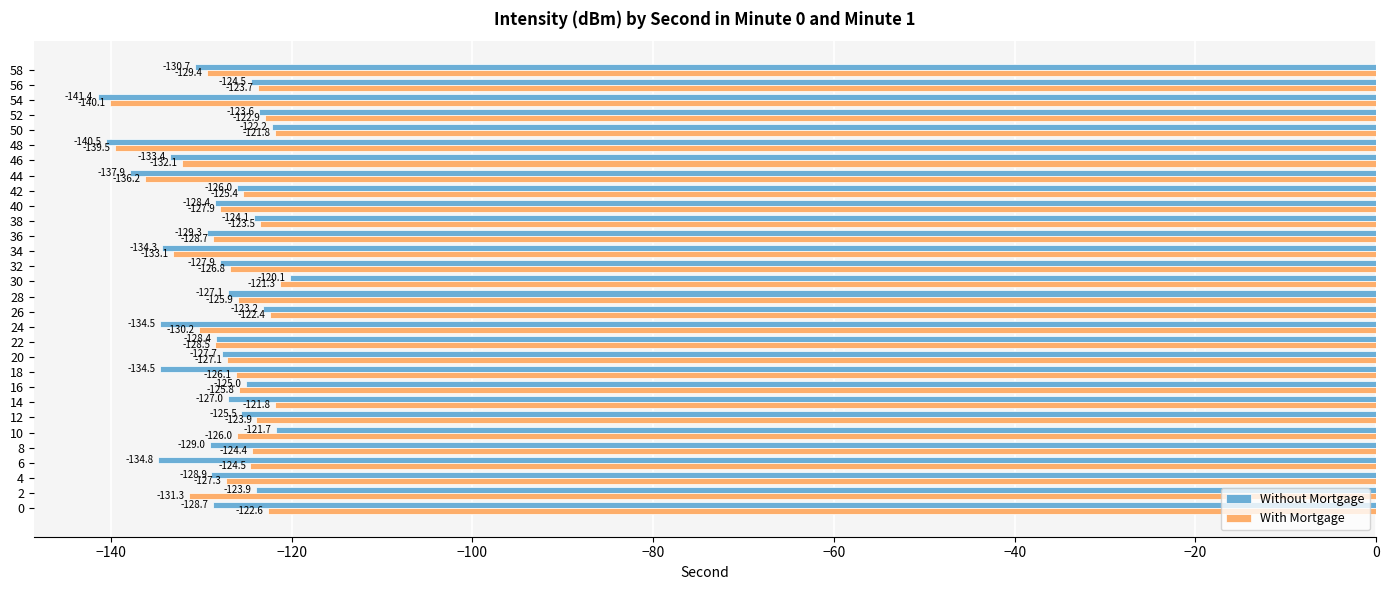

List the series in order of their peak value, highest first.

Without Mortgage, With Mortgage